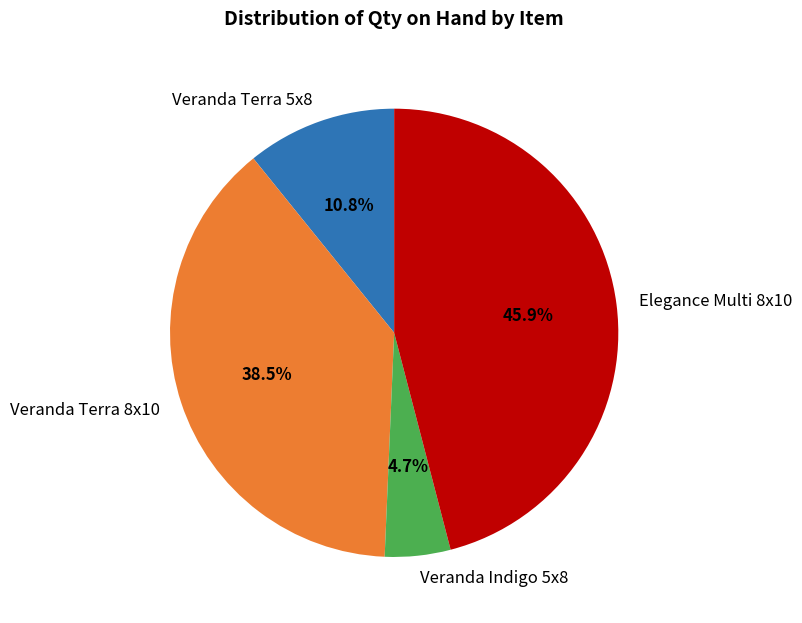

Is the sum of Elegance Multi 8x10 and Veranda Terra 5x8 greater than half?

Yes